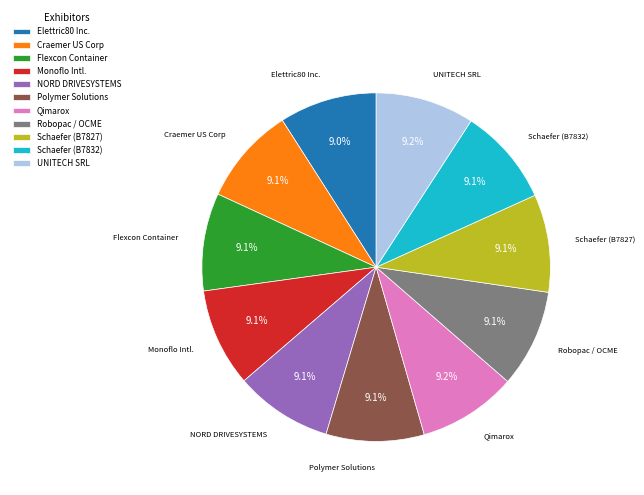

What portion of the pie excludes UNITECH SRL?

90.8%